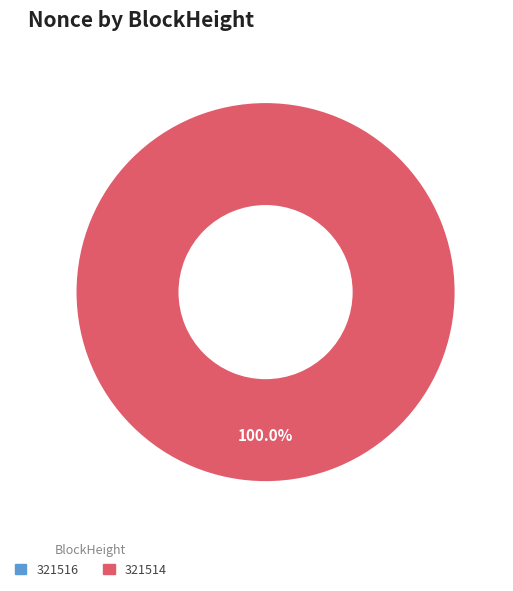

To the nearest percent, what is the difference between the largest and smallest slice percentages?

100%